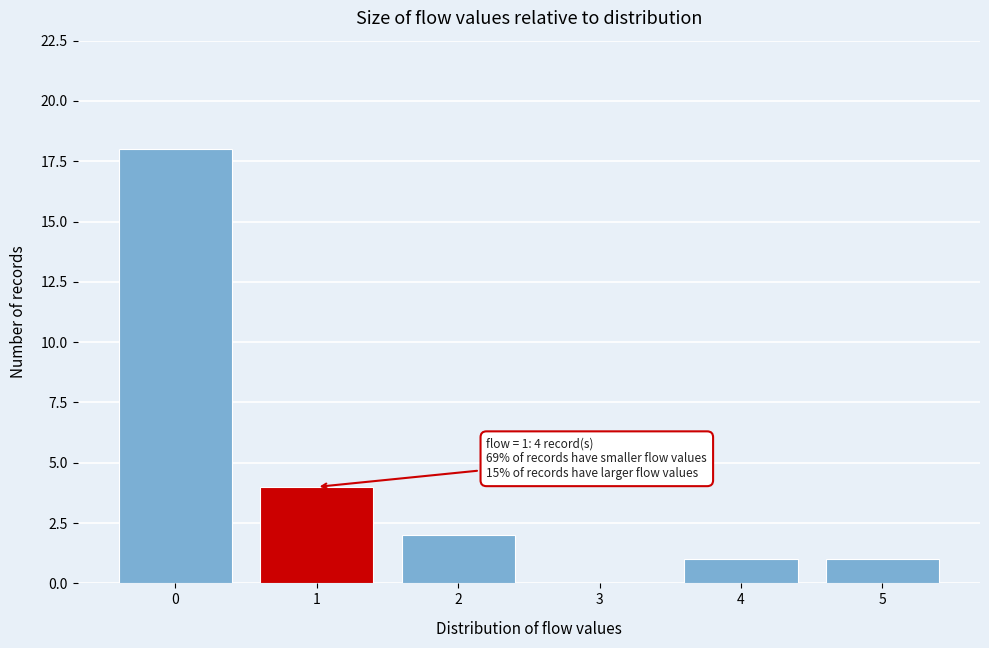

Reading left to right, what are all the values shown in this chart?

0=18	1=4	2=2	3=0	4=1	5=1